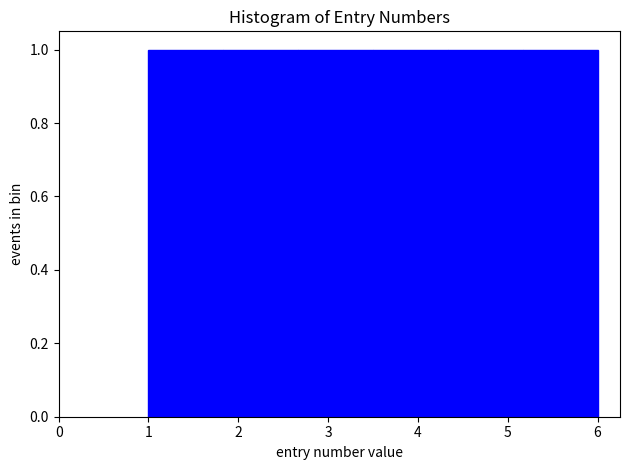

Reading left to right, list every bar in this chart as the range it spans on the x-axis followed by its height. Neither the bar edges nor the heights are printed on the chart, so give them approximately, as read against the axes.

1.0 to 1.8: 1
1.8 to 2.7: 1
2.7 to 3.5: 1
3.5 to 4.3: 1
4.3 to 5.2: 1
5.2 to 6.0: 1